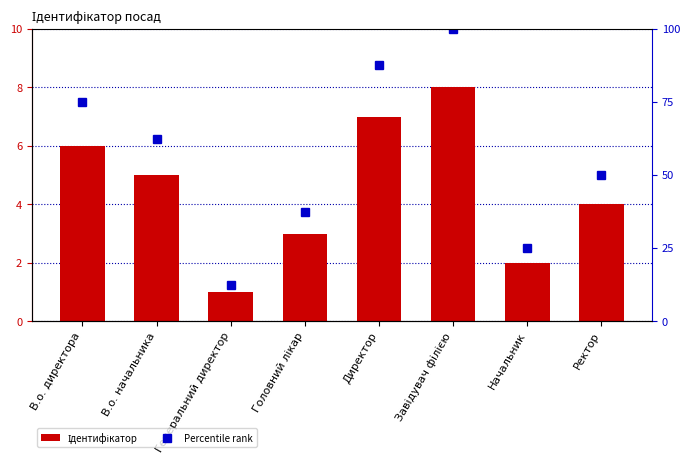

What is the spread (max minus min) of values at В.о. начальника?

57.5